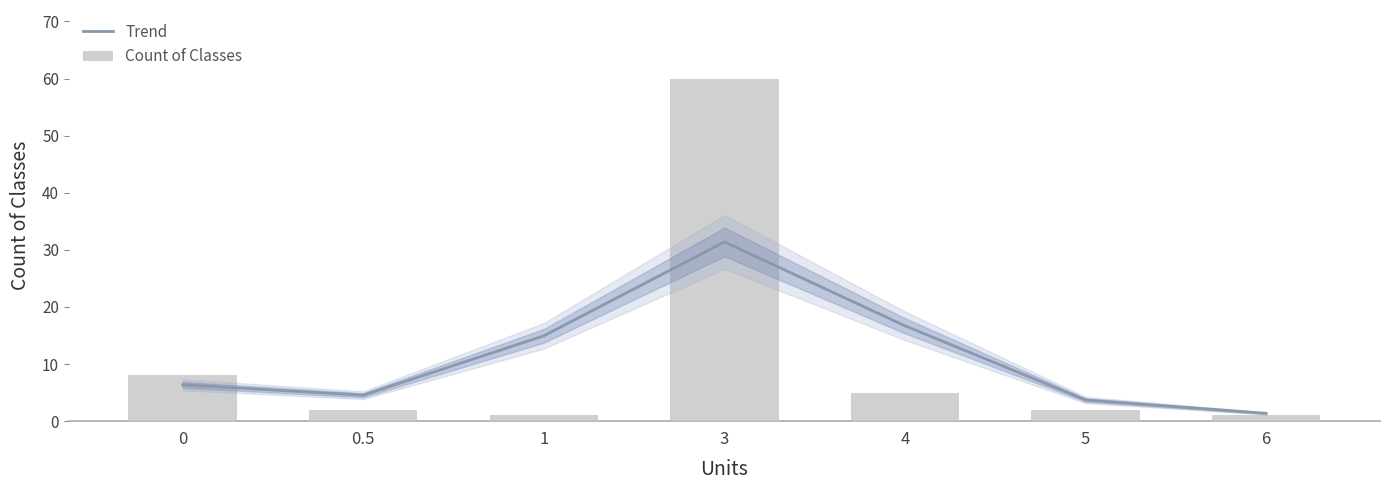

What is the label of the 6th bar from the right?

0.5